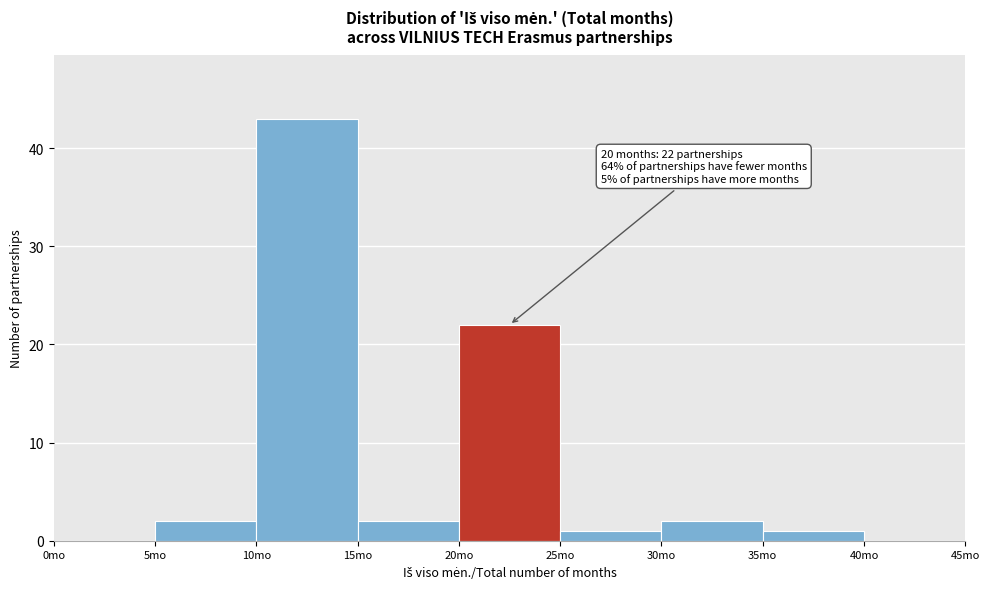

Which range on the x-axis has the tallest bar?

10 to 15